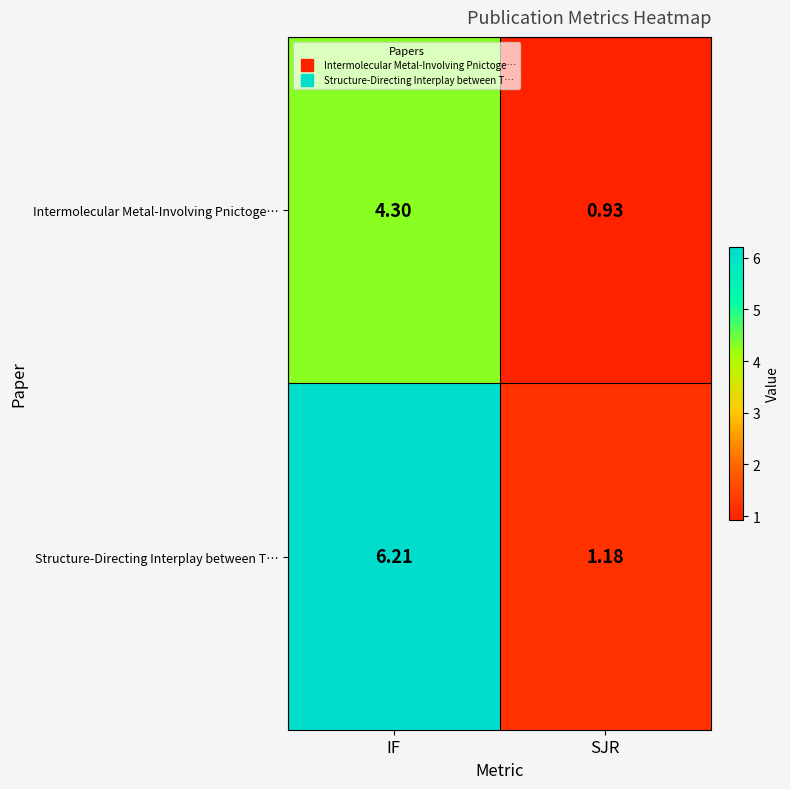

Rank the series at SJR from lowest to highest value.

Intermolecular Metal-Involving Pnictoge…, Structure-Directing Interplay between T…